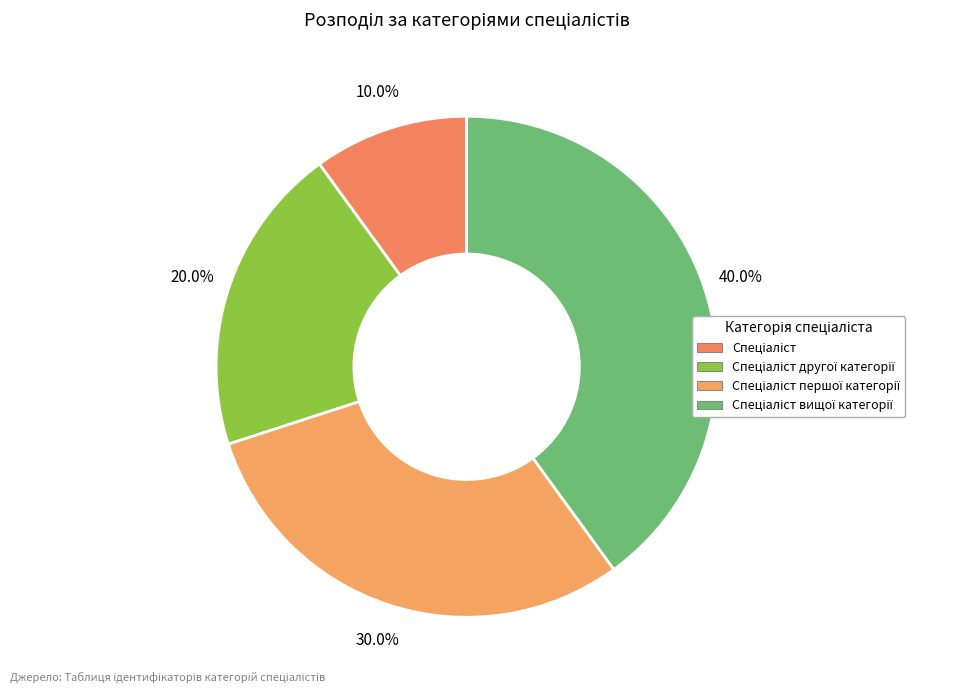

How many segments does this pie chart have?

4